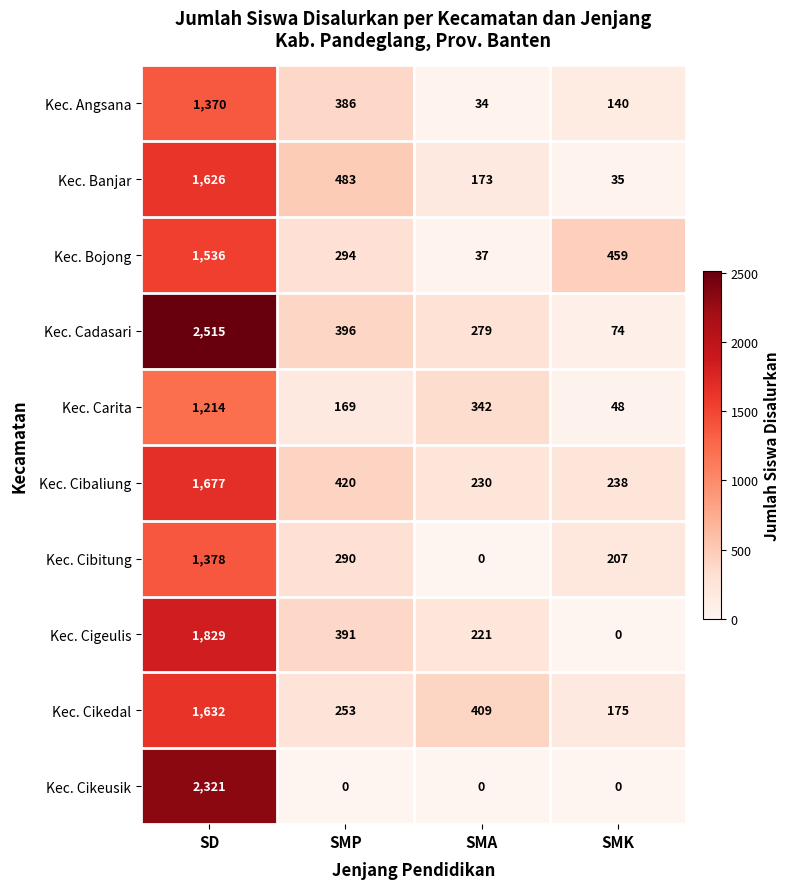

What is the difference between the second highest and minimum values in the Kec. Cadasari series?

322